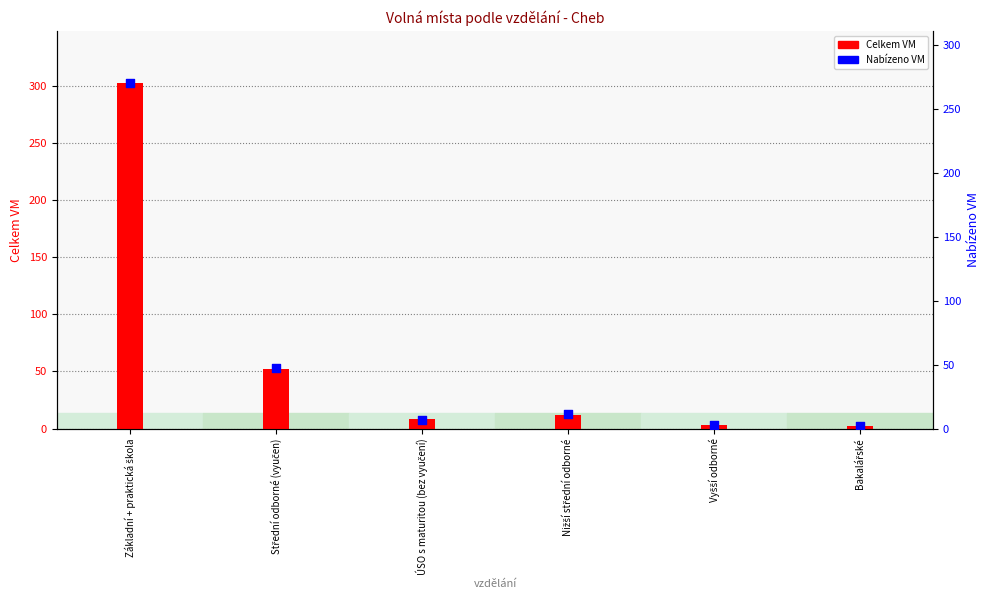

At which category is the sum across all series the highest?

Základní + praktická škola